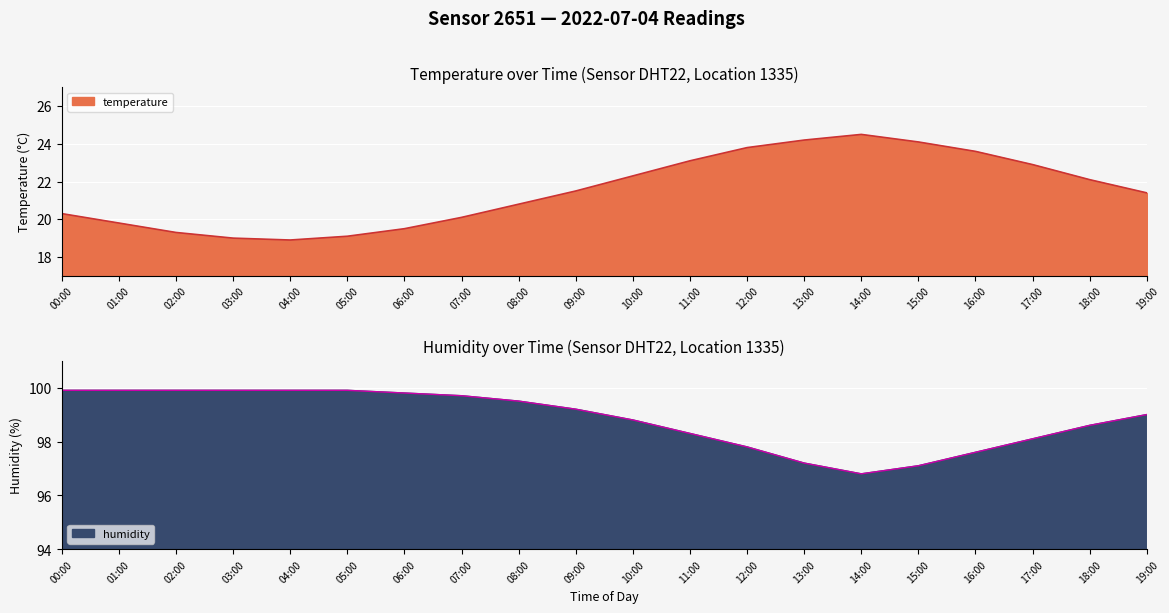

The value of temperature at 04:00 is 18.9. True or false?

True